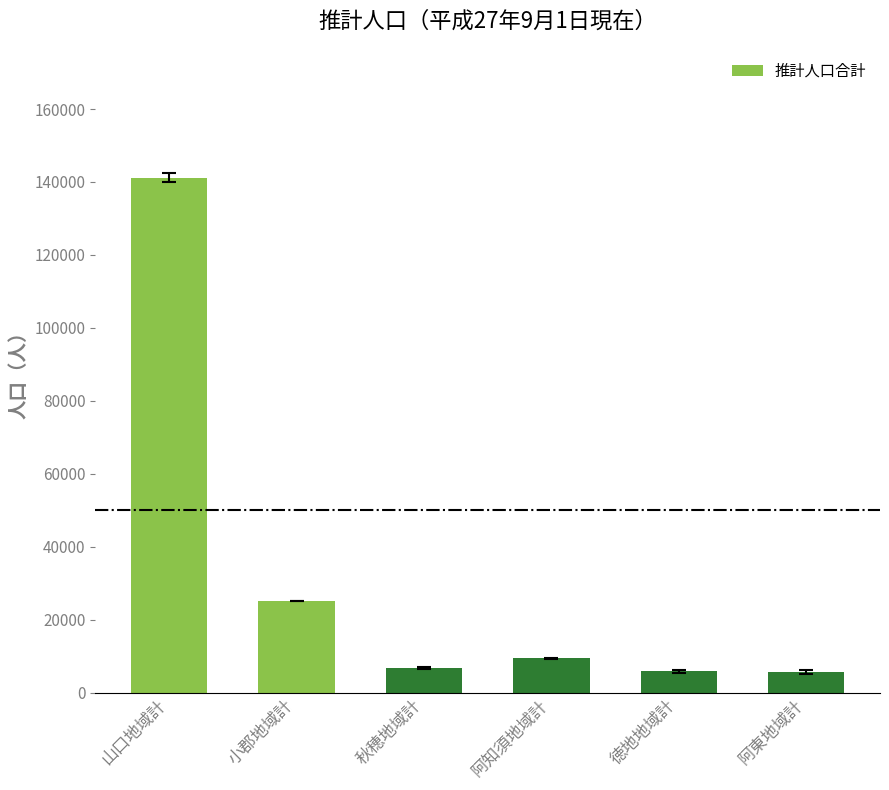

What is the label of the 1st bar from the right?

阿東地域計